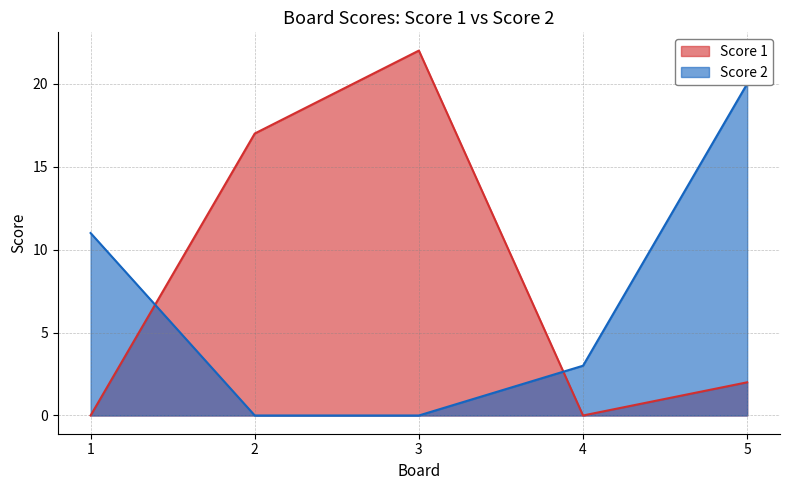

Rank the series by their average value, from lowest to highest.

Score 2, Score 1